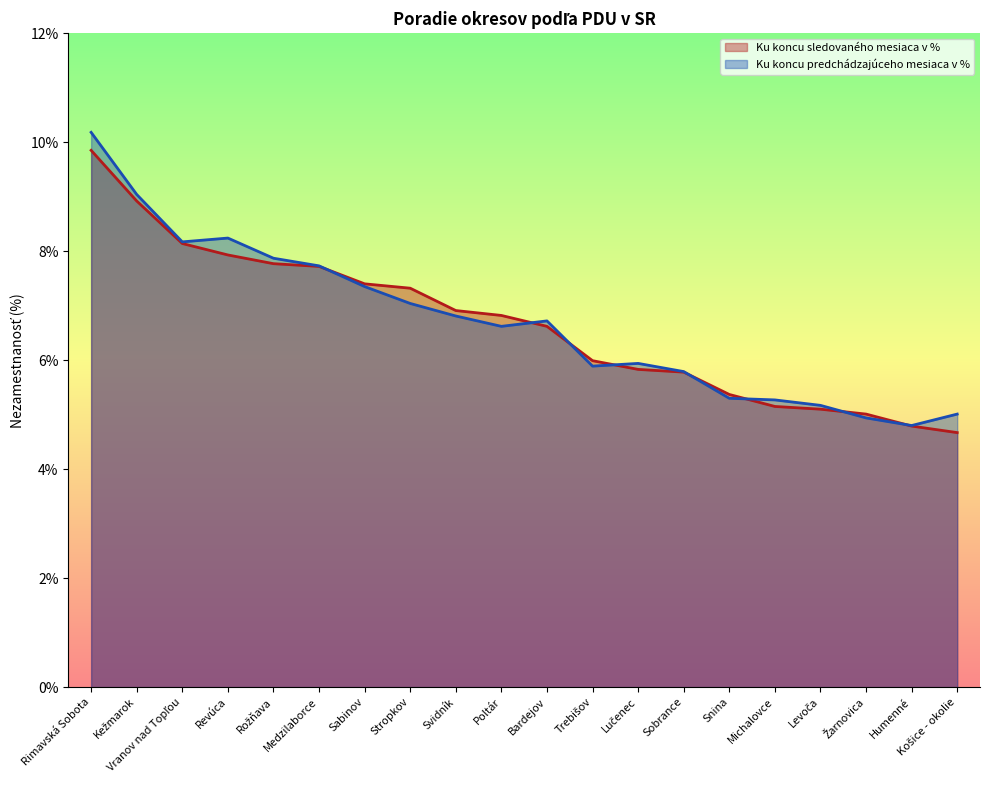

What is the approximate value of Ku koncu predchádzajúceho mesiaca v % at Rožňava?

7.9